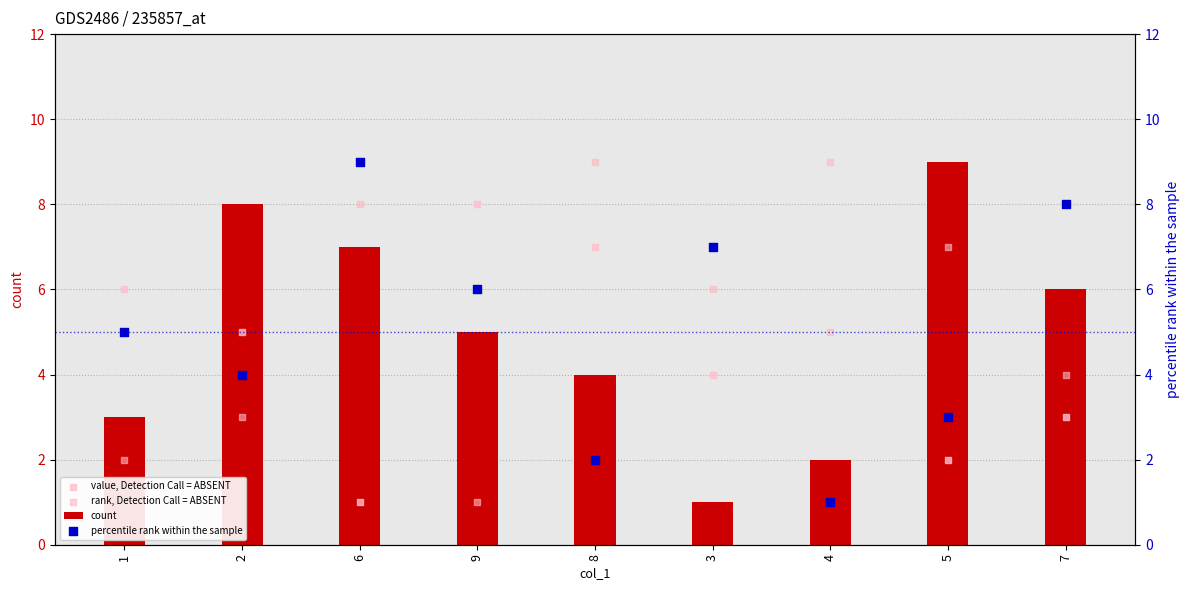

Which series has the largest total across all categories?

count